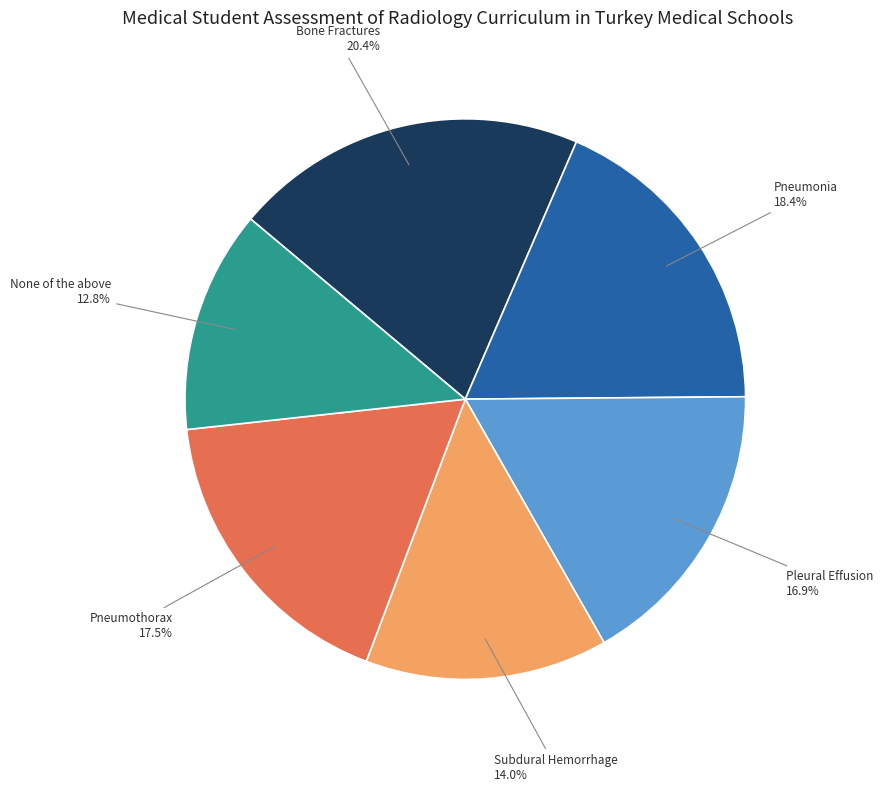

What percentage is NOT represented by Pneumonia?

81.6%